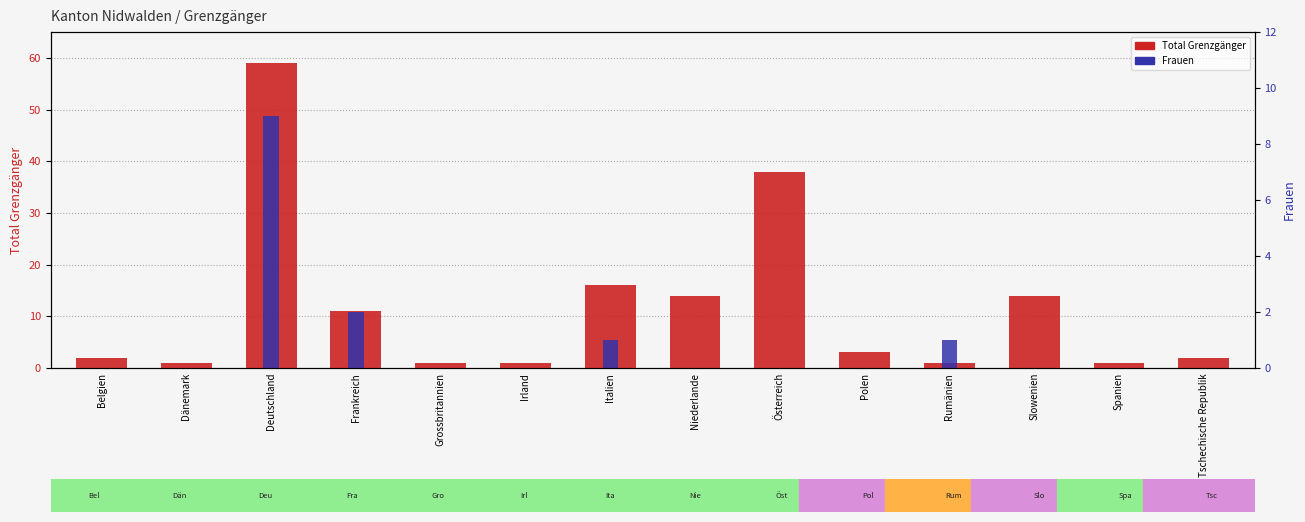

Reading left to right, extract all data points from this chart.

Total Grenzgänger: Belgien=2.0	Dänemark=1.0	Deutschland=59.0	Frankreich=11.0	Grossbritannien=1.0	Irland=1.0	Italien=16.0	Niederlande=14.0	Österreich=38.0	Polen=3.0	Rumänien=1.0	Slowenien=14.0	Spanien=1.0	Tschechische Republik=2.0
Frauen: Belgien=0.0	Dänemark=0.0	Deutschland=48.8	Frankreich=10.8	Grossbritannien=0.0	Irland=0.0	Italien=5.4	Niederlande=0.0	Österreich=0.0	Polen=0.0	Rumänien=5.4	Slowenien=0.0	Spanien=0.0	Tschechische Republik=0.0